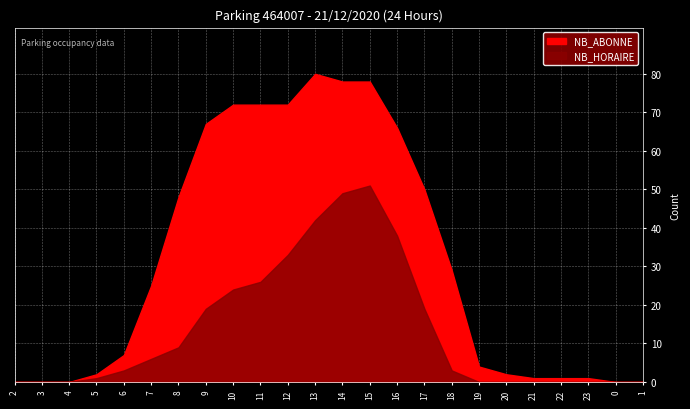

What value does the NB_ABONNE series have at 13, to the nearest 5?

80